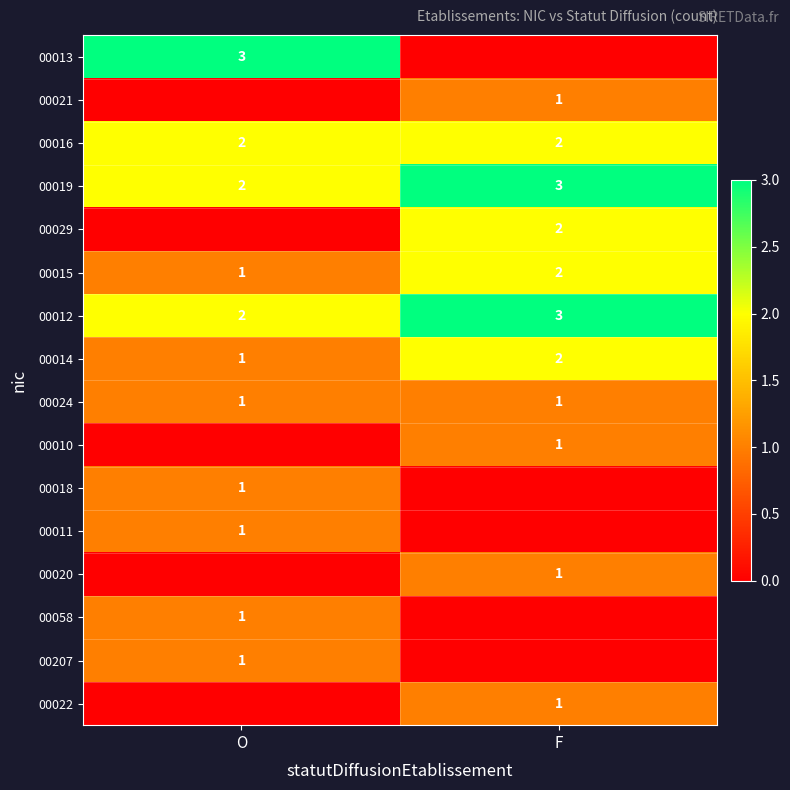

Between F and O, which is larger?

O